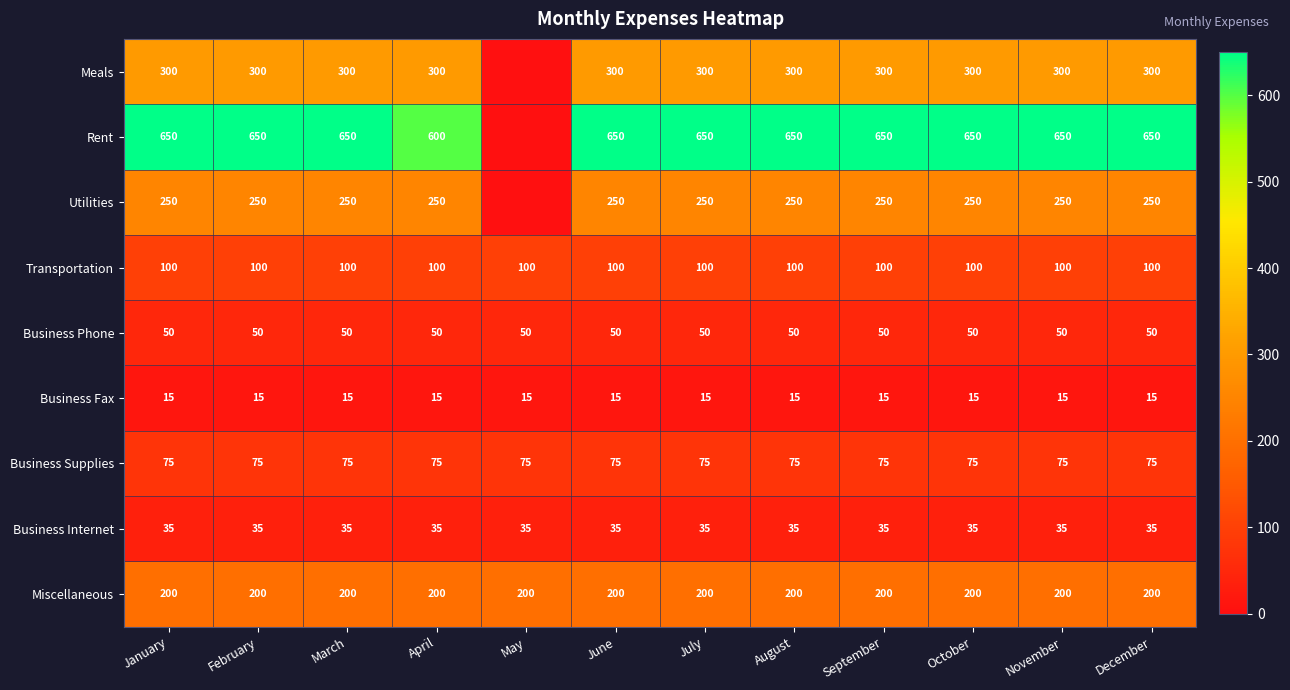

What value does the Business Internet series have at December?

35